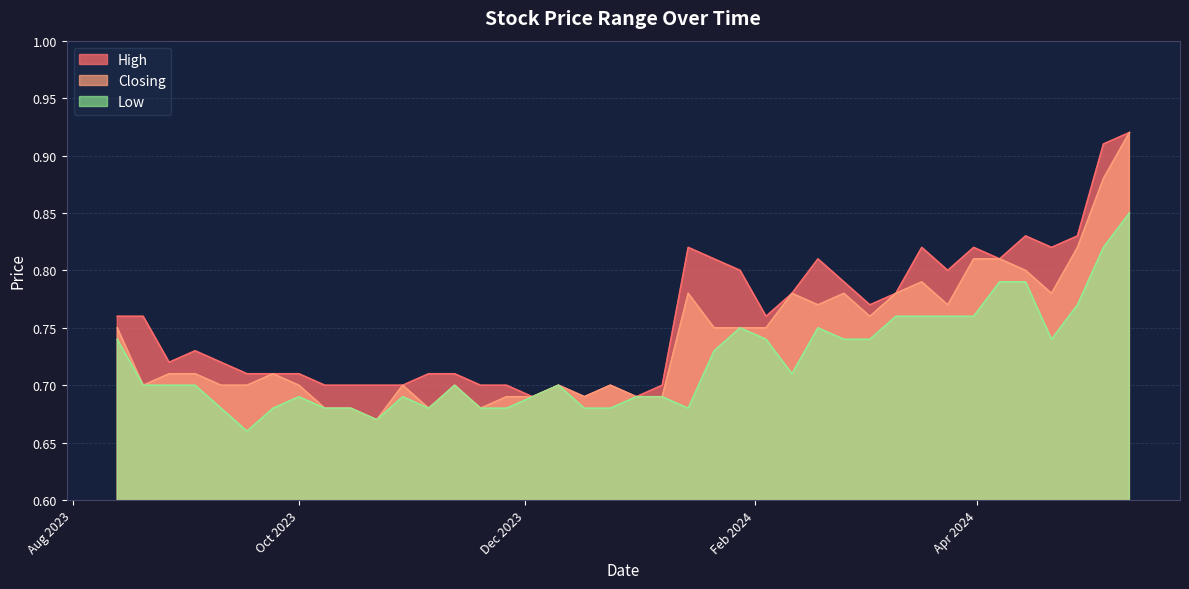

Which series has the largest total across all categories?

High